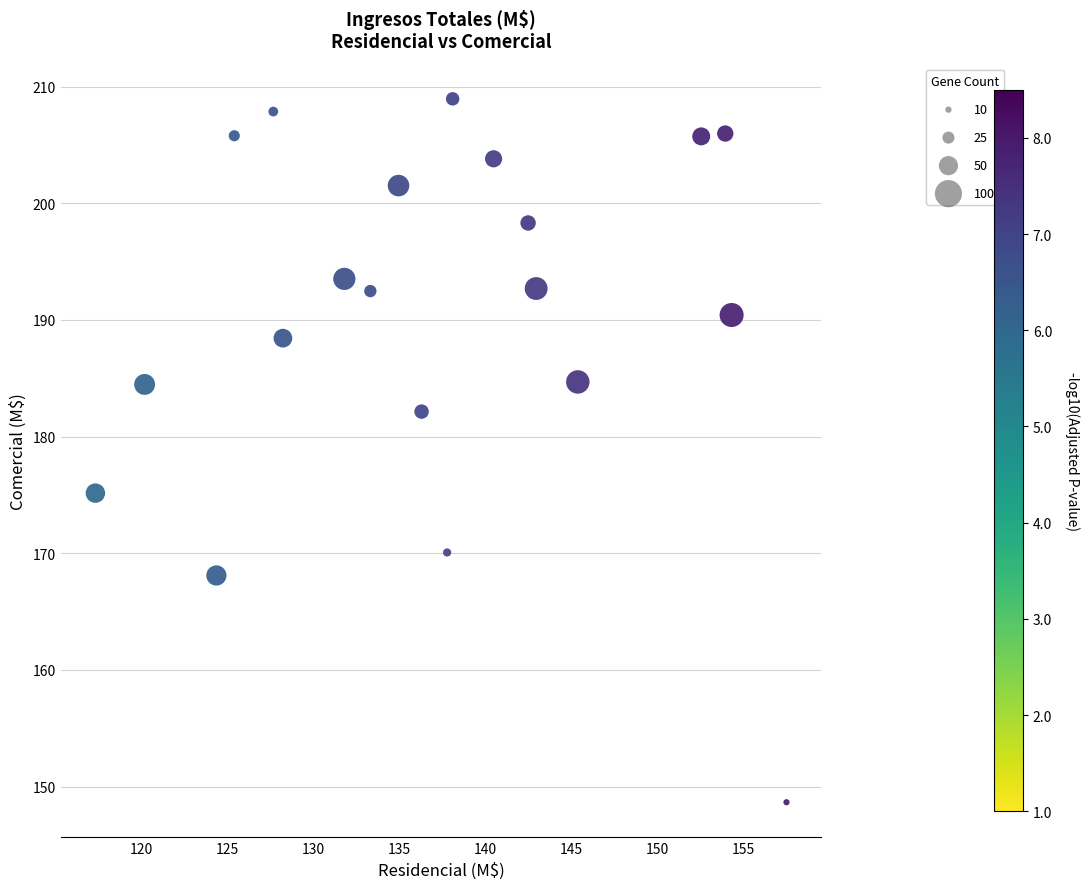

What is the range of Y values (max minus min)?

60.3